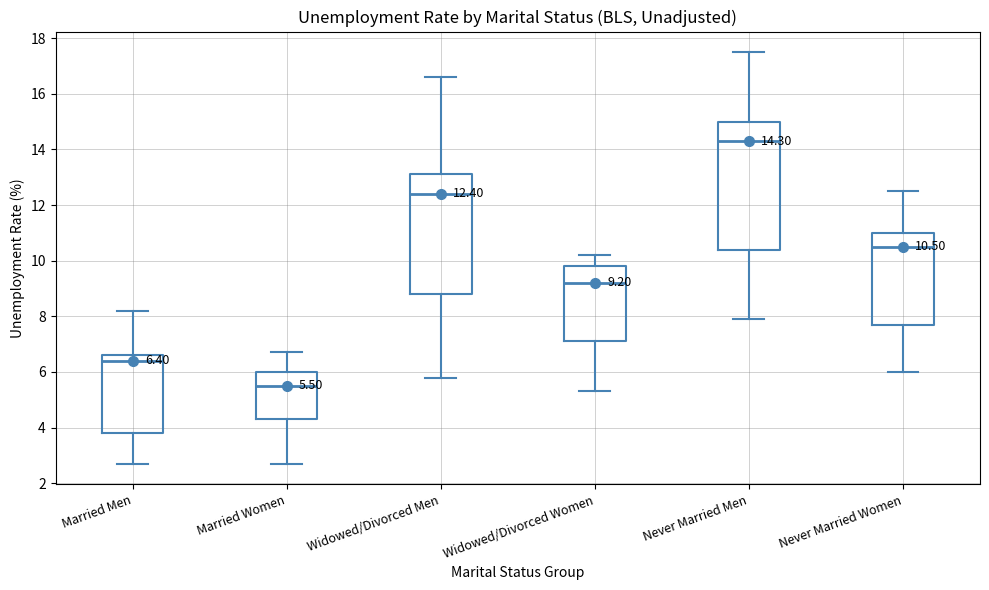

Which box is the tallest, from its lower edge to its upper edge?

Never Married Men